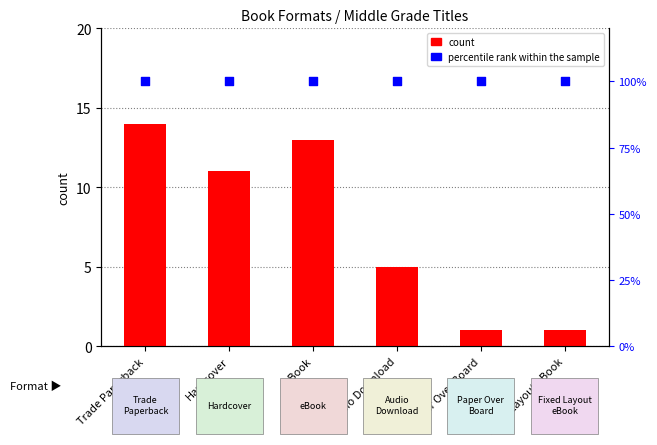

Which series reaches the minimum Y coordinate?

count